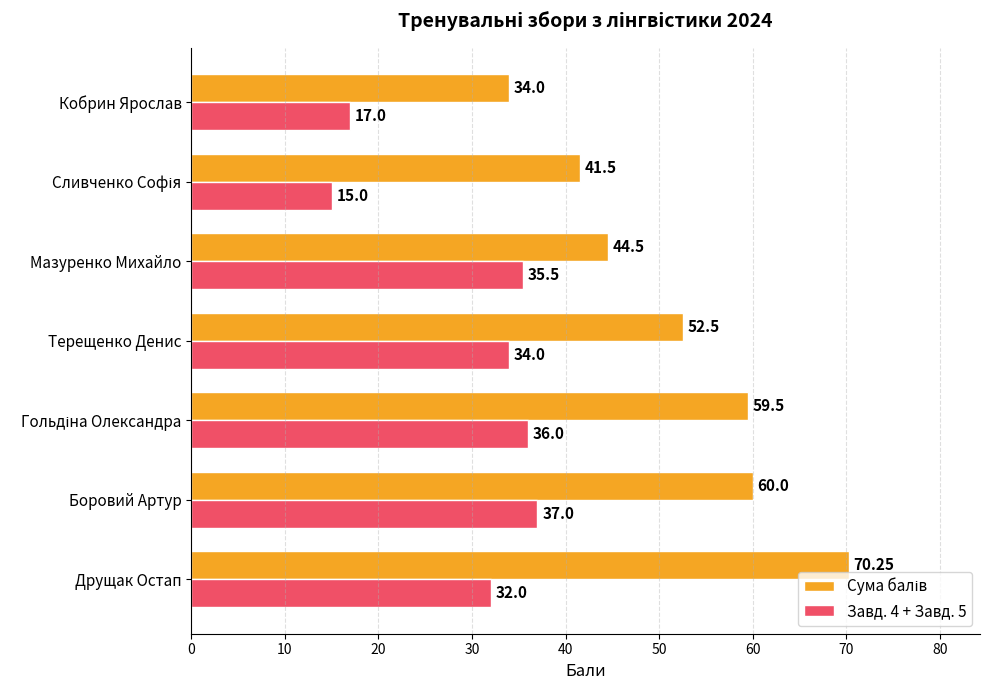

At which category is the sum across all series the highest?

Друщак Остап